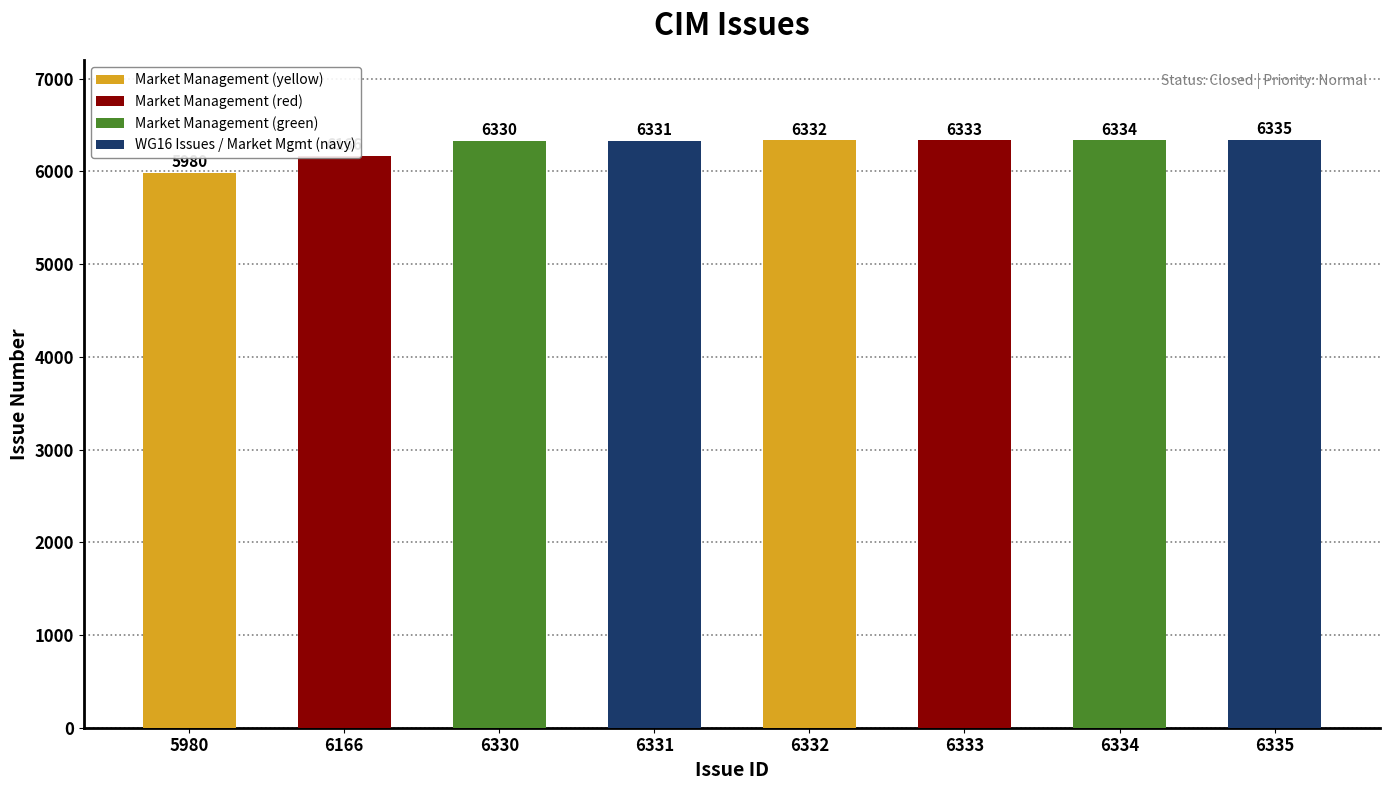

Reading left to right, transcribe all the data shown in this chart.

5980	6166	6330	6331	6332	6333	6334	6335